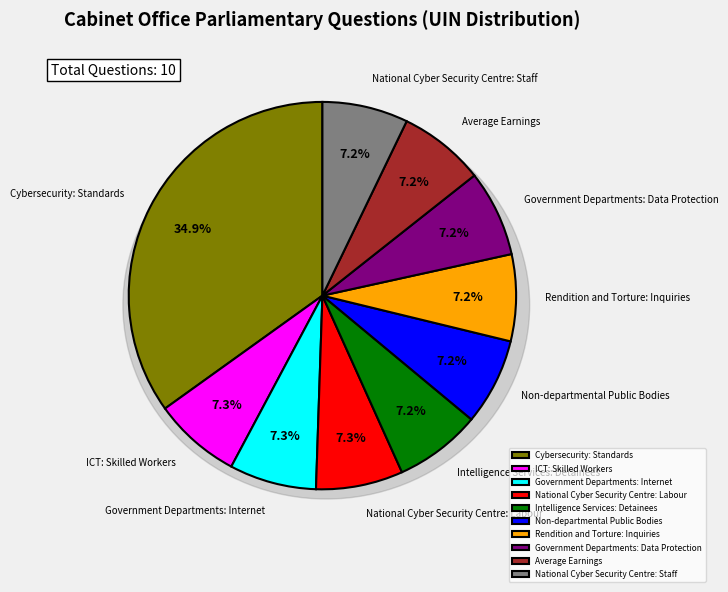

To the nearest percent, what is the difference between the largest and smallest slice percentages?

28%